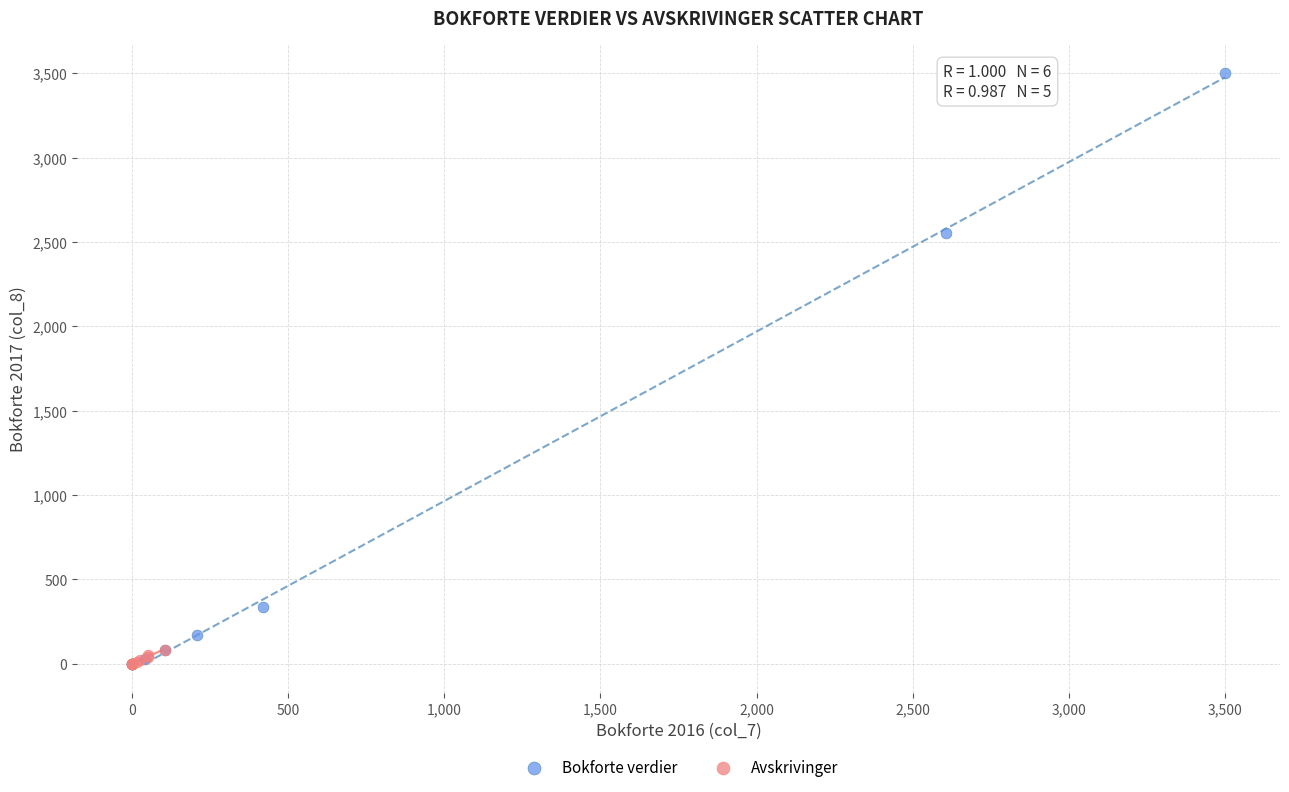

Which series reaches the maximum Y coordinate?

Bokforte verdier